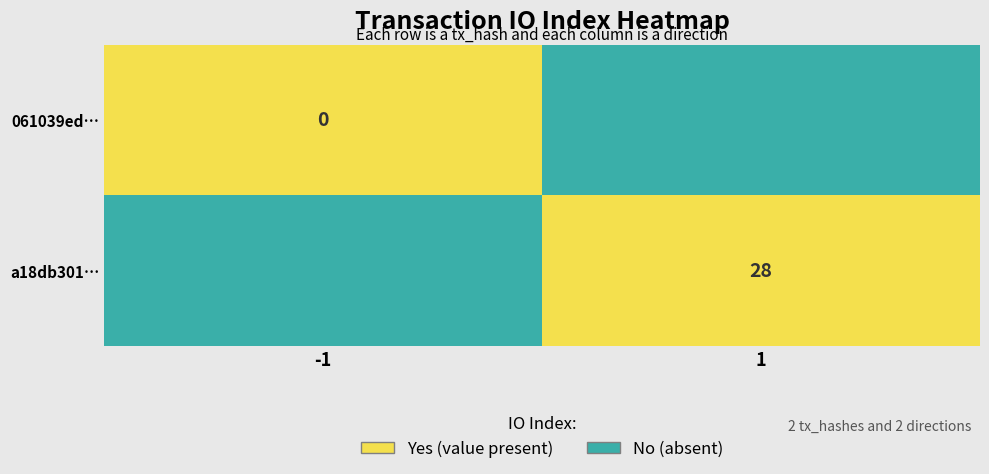

Which has a higher value, -1 or 1?

1